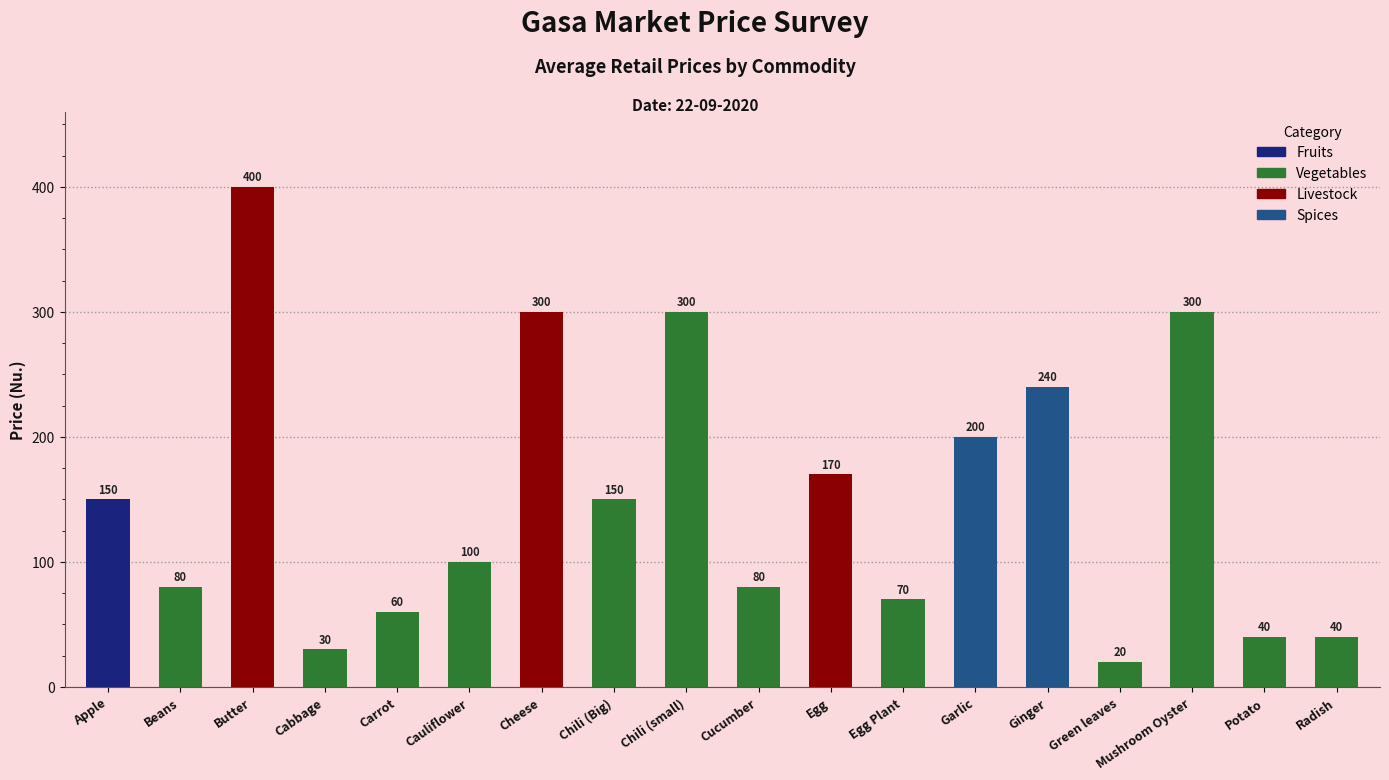

What is the smallest value displayed?

20